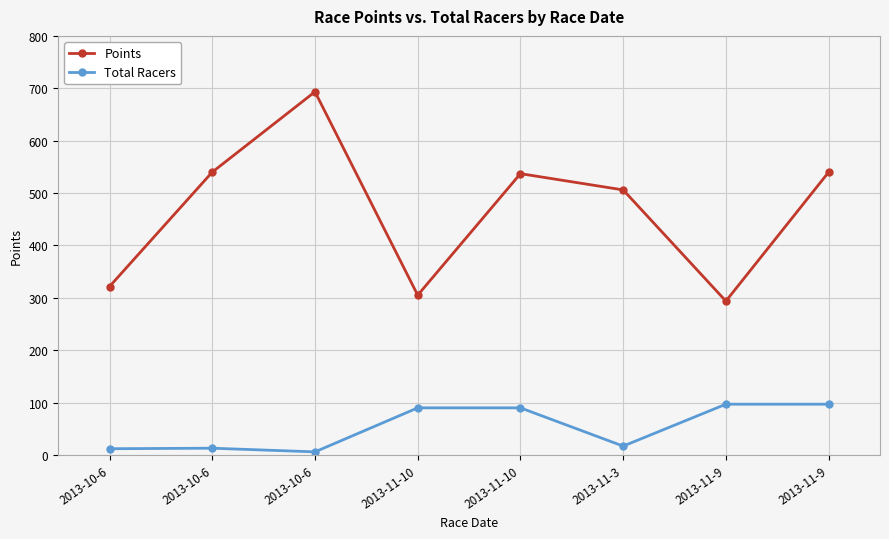

What is the maximum value shown in the chart?

693.3